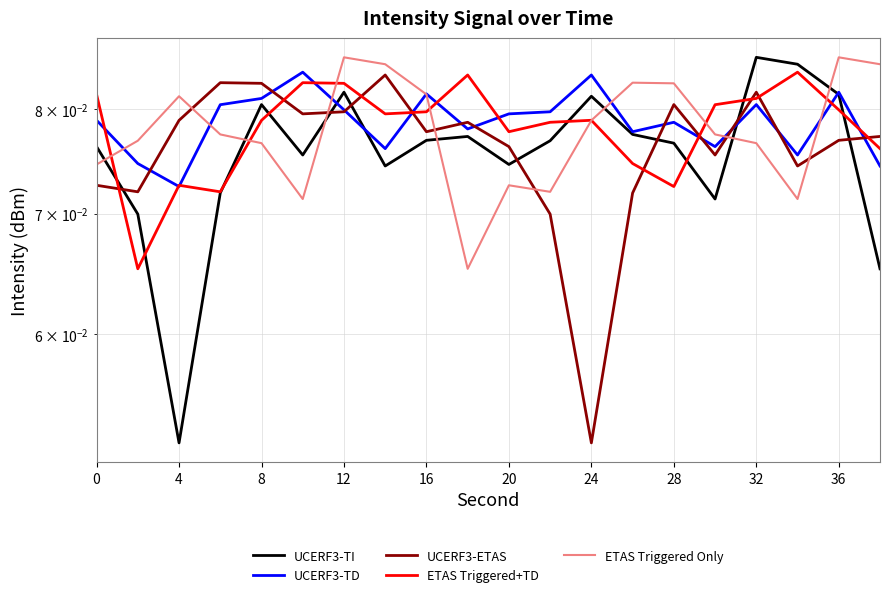

Does the chart display data point markers on the line(s)?

No